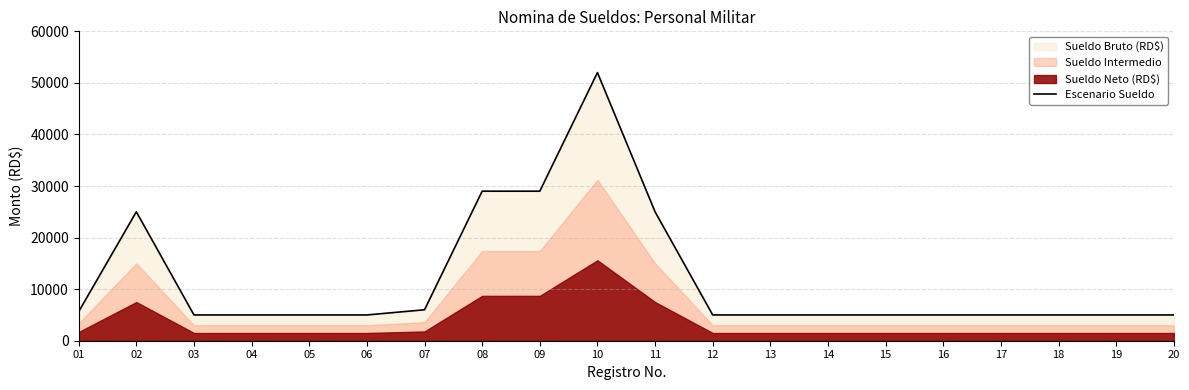

Rank the categories by value from lowest to highest.

03, 04, 05, 06, 12, 13, 14, 15, 16, 17, 18, 19, 20, 01, 07, 02, 11, 08, 09, 10